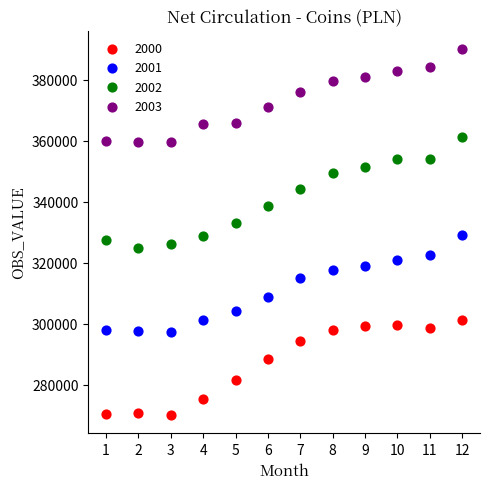

What is the X range (max minus min) for the scatter plot?

11